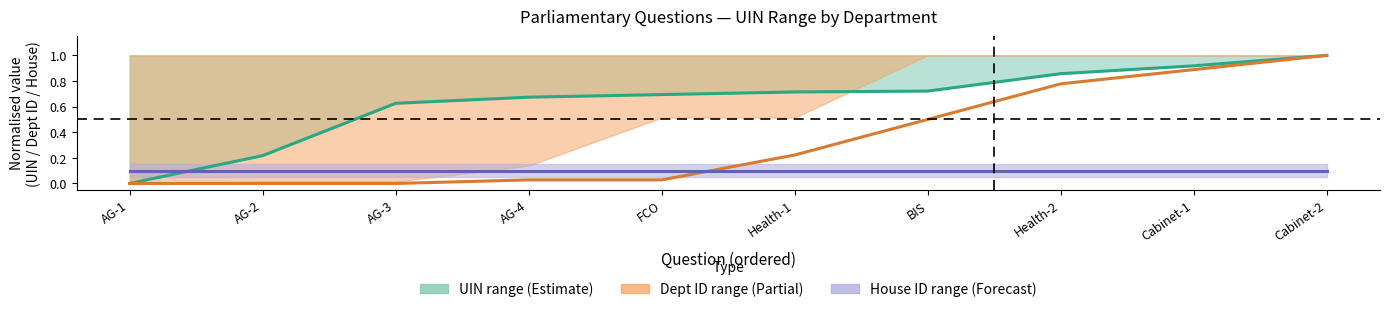

What is the value of the Dept ID midpoint point at the 9th from the left?

0.9